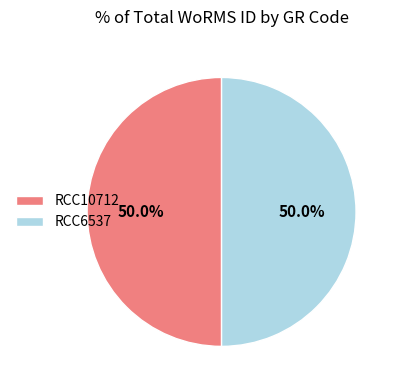

To the nearest percent, what is the average slice percentage?

50%